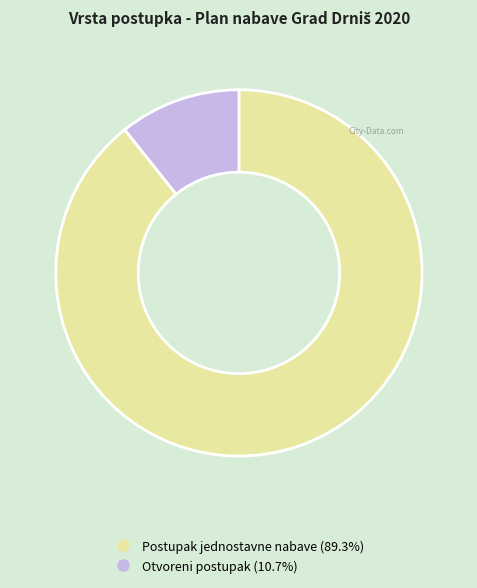

Which category has the smallest portion of the pie?

Otvoreni postupak